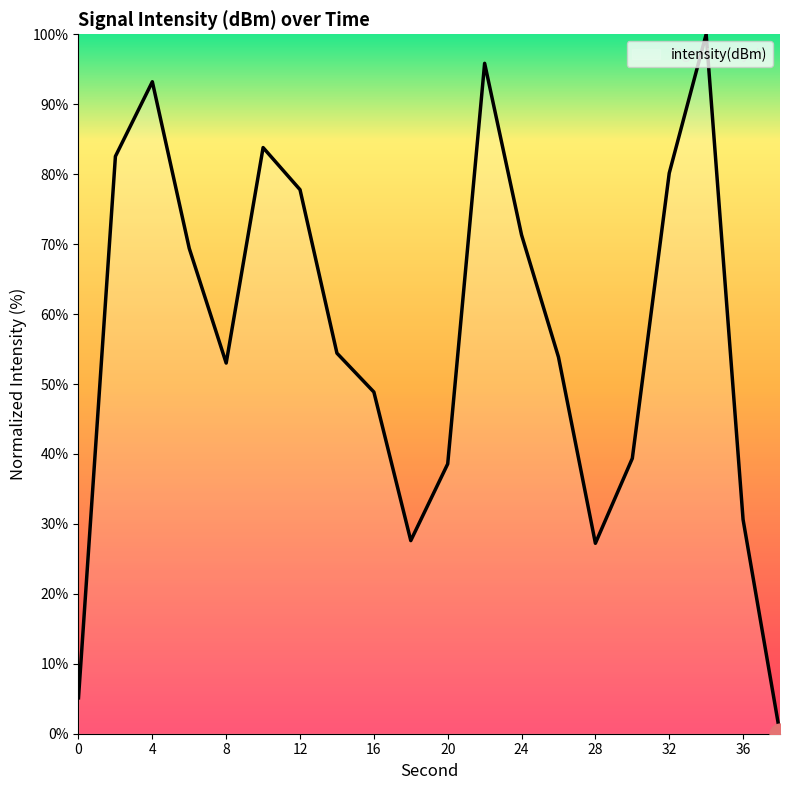

What is the average value?

56.6